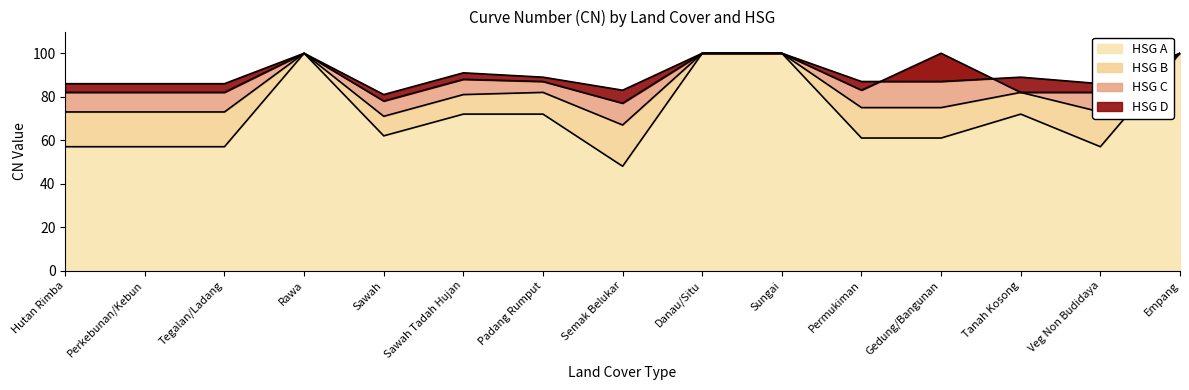

Which category has the lowest value in the HSG_B series?

Semak Belukar